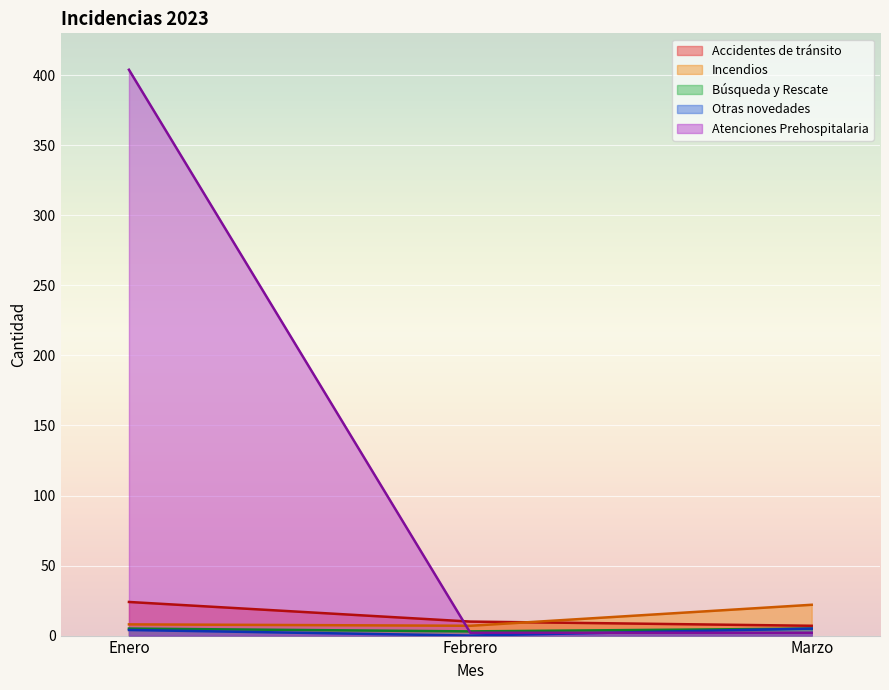

Reading right to left, list all the values displayed in this chart.

Accidentes de tránsito: Marzo=7	Febrero=10	Enero=24
Incendios: Marzo=22	Febrero=7	Enero=8
Búsqueda y Rescate: Marzo=5	Febrero=3	Enero=5
Otras novedades: Marzo=5	Febrero=0	Enero=4
Atenciones Prehospitalaria: Marzo=2	Febrero=2	Enero=404